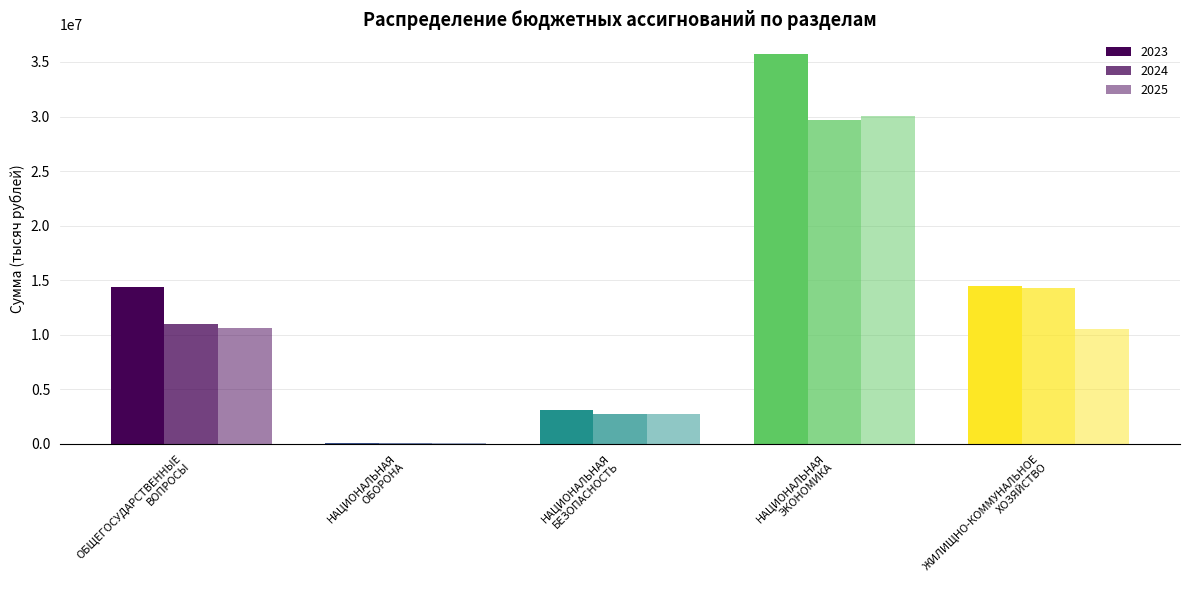

Does the chart contain stacked bars?

No